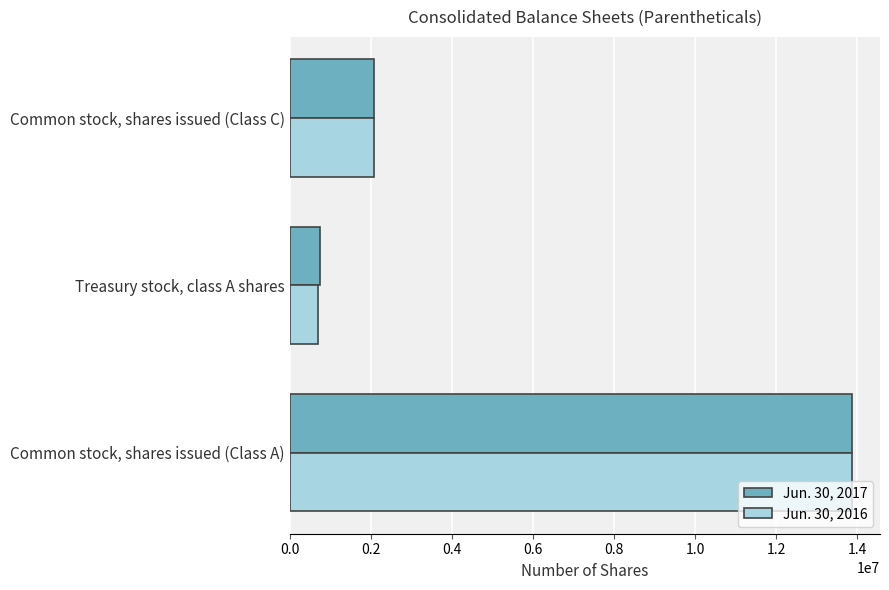

What is the difference between the Jun. 30, 2016 values at Common stock, shares issued (Class A) and Treasury stock, class A shares?

13177721